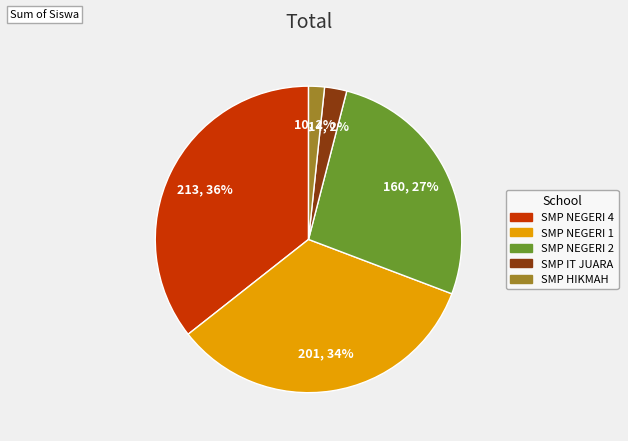

Which category has the biggest portion of the pie?

SMP NEGERI 4